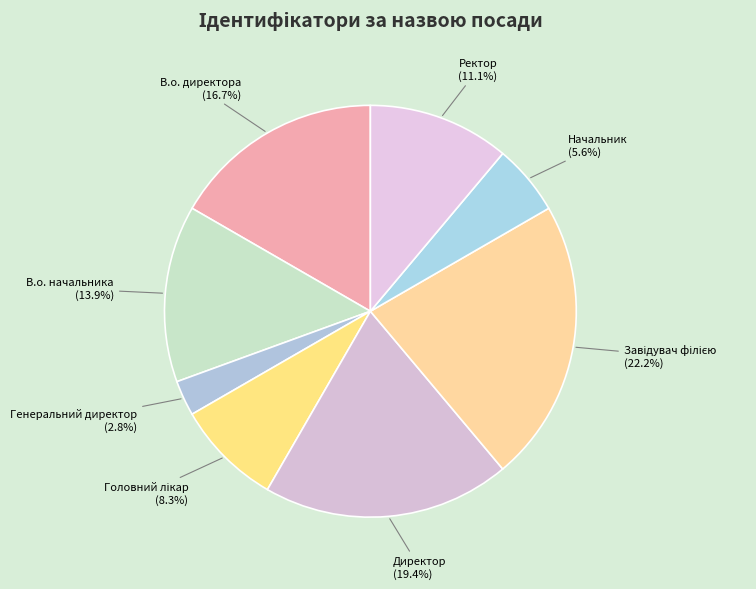

What portion of the pie excludes В.о. директора?

83.3%